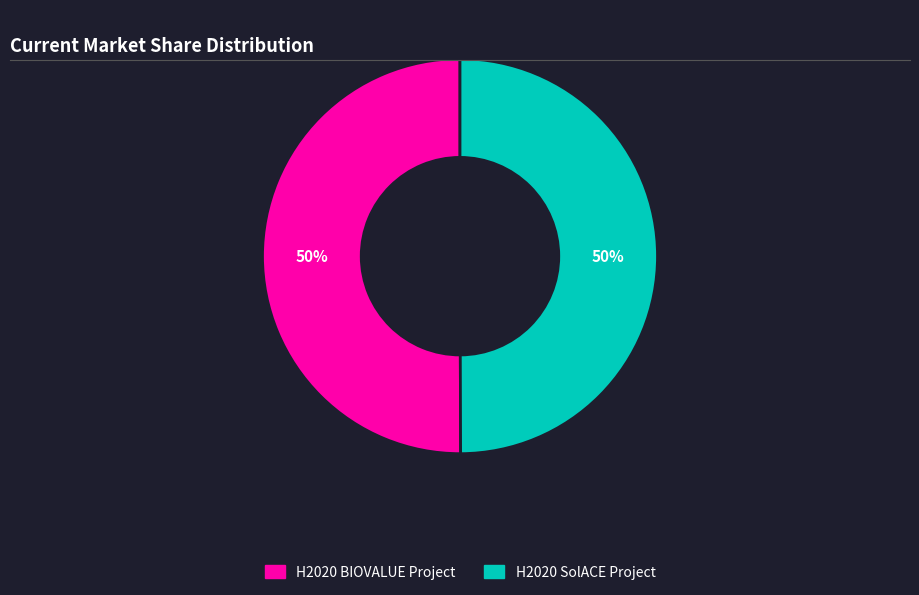

Approximately how many times larger is the value at H2020 BIOVALUE Project compared to H2020 SolACE Project?

1.0